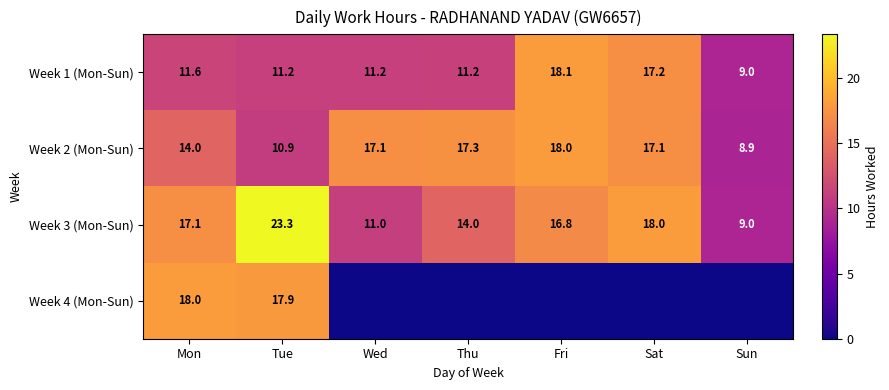

Which has a higher value, Wed or Thu?

Thu